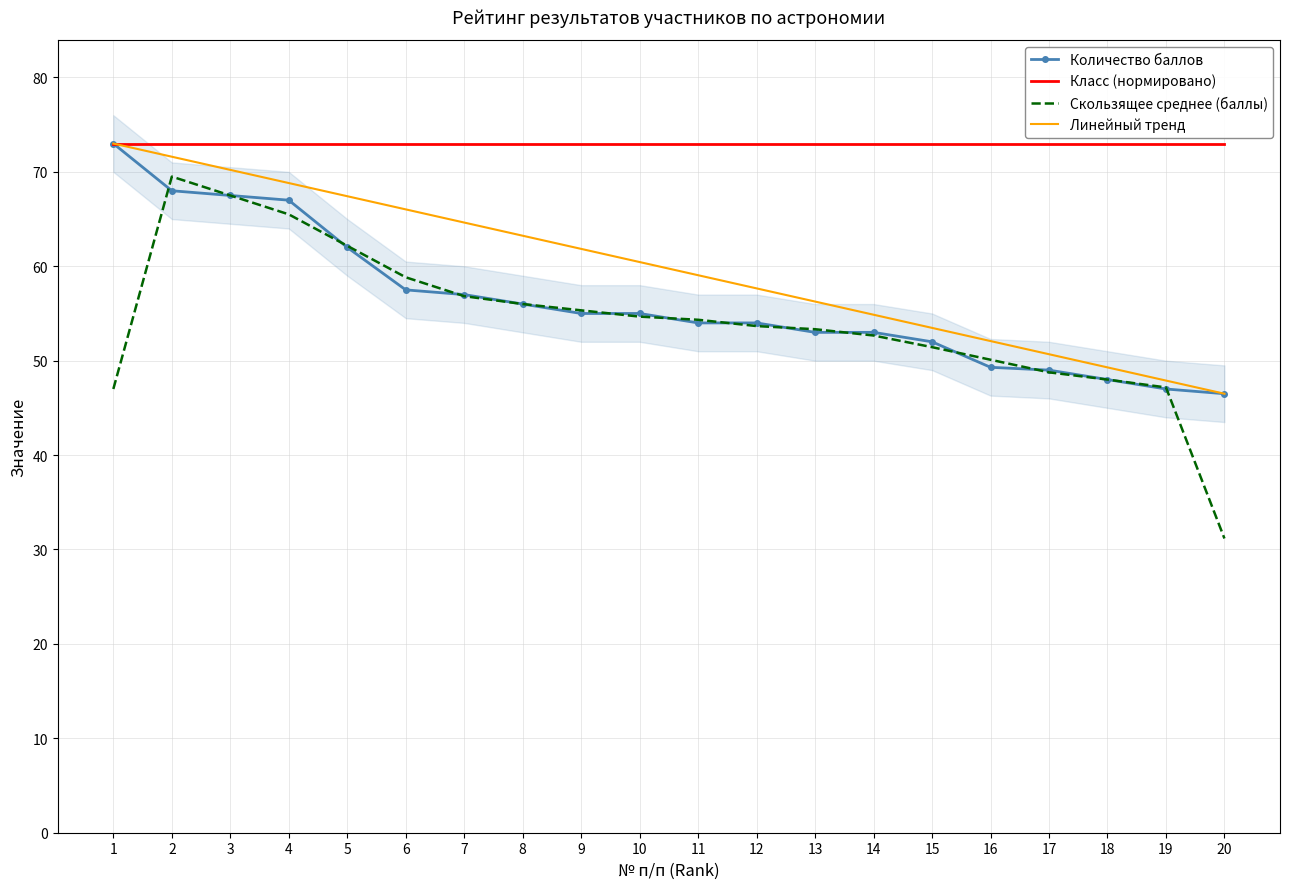

Rank the series at 11 from highest to lowest value.

Класс (нормировано), Линейный тренд, Скользящее среднее (баллы), Количество баллов